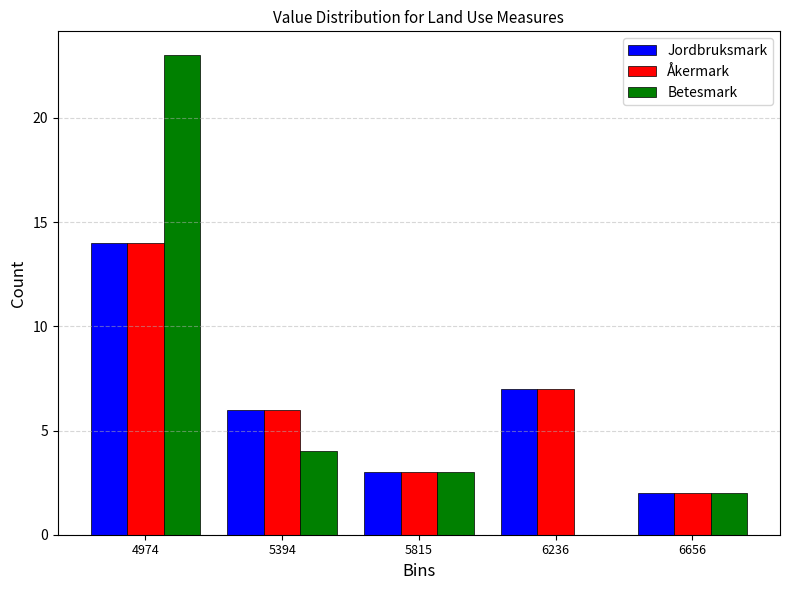

Reading left to right, list every range on the x-axis with the height of the bar of each series over it. Neither the bar edges nor the heights are printed on the chart, so give them approximately, as read against the axes.

4750 to 5200: Jordbruksmark=14	Åkermark=14	Betesmark=23
5200 to 5600: Jordbruksmark=6	Åkermark=6	Betesmark=4
5600 to 6050: Jordbruksmark=3	Åkermark=3	Betesmark=3
6050 to 6450: Jordbruksmark=7	Åkermark=7	Betesmark=0
6450 to 6850: Jordbruksmark=2	Åkermark=2	Betesmark=2